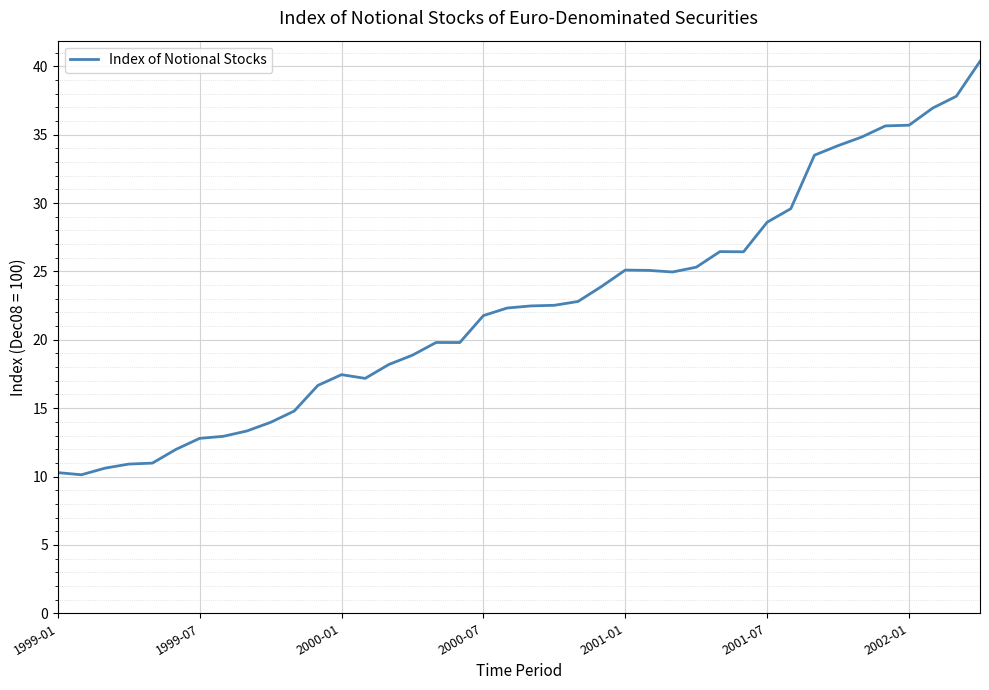

What is the minimum value shown in the chart?

10.1